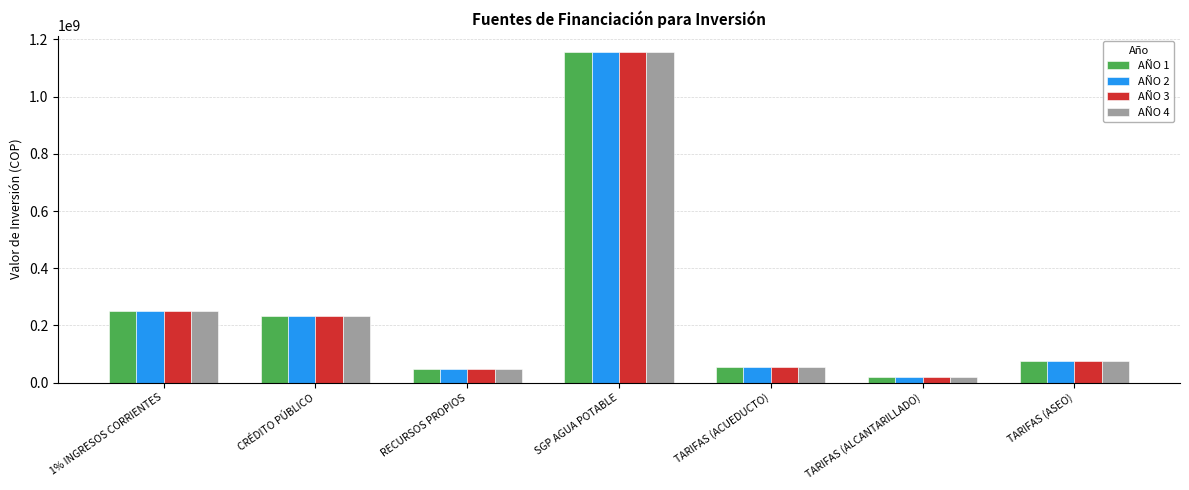

What is the value of the AÑO 4 bar at the 2nd from the left?

231803612.0